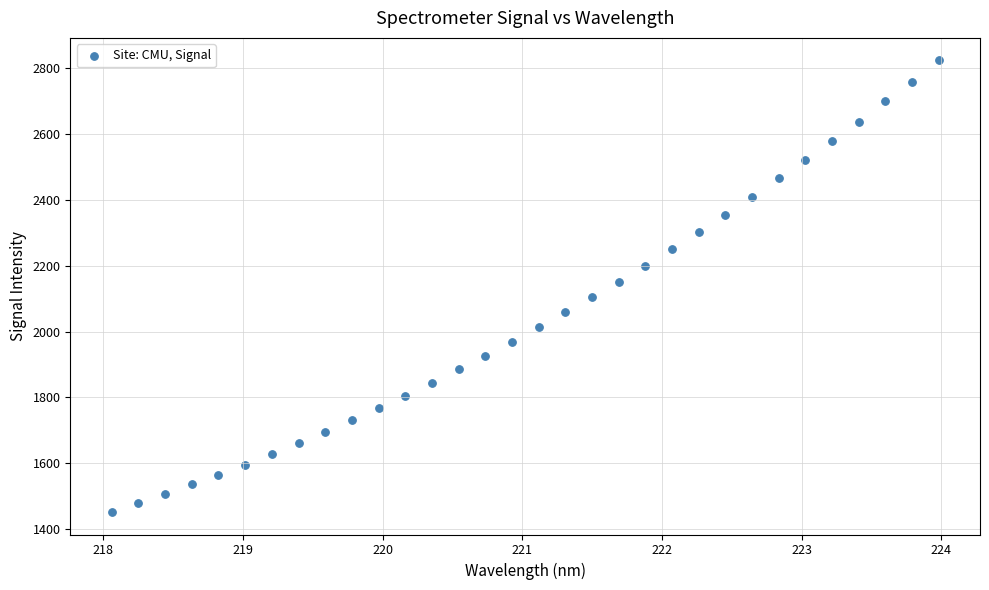

What is the range of X values (max minus min)?

5.9